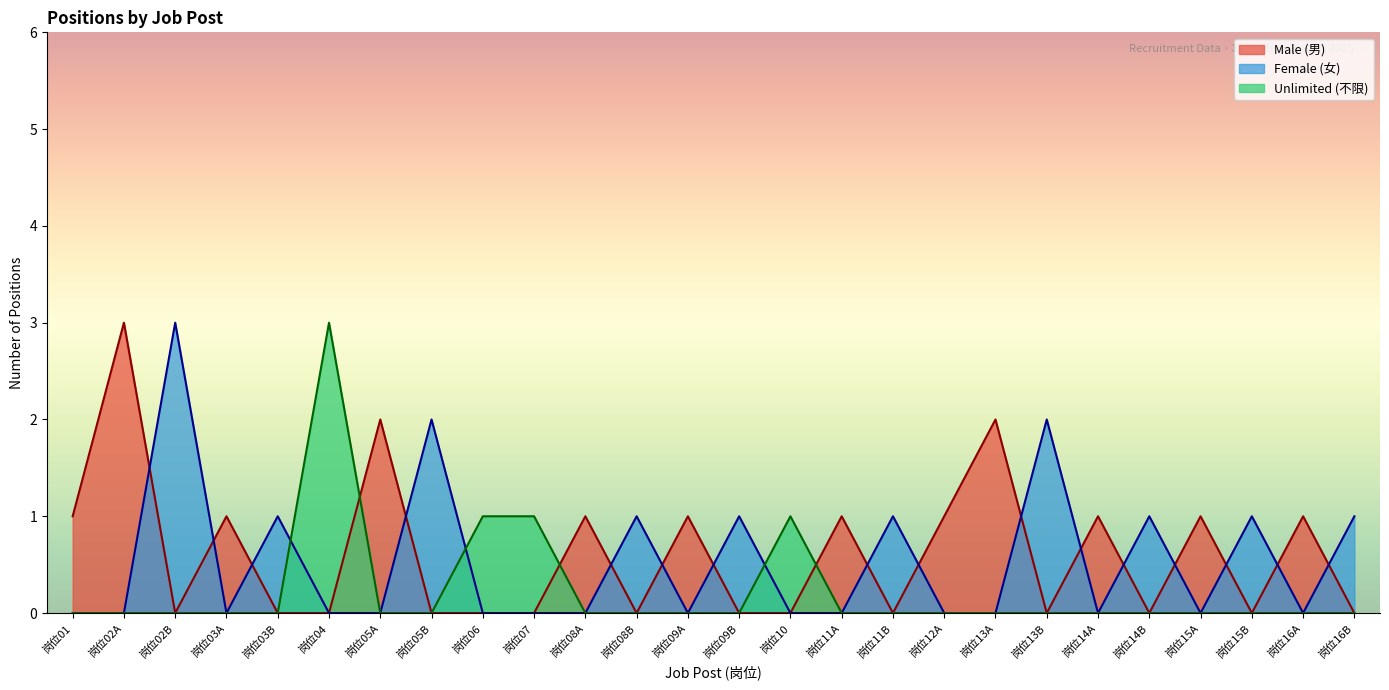

What is the sum of the values at 岗位01 and 岗位05B?

3